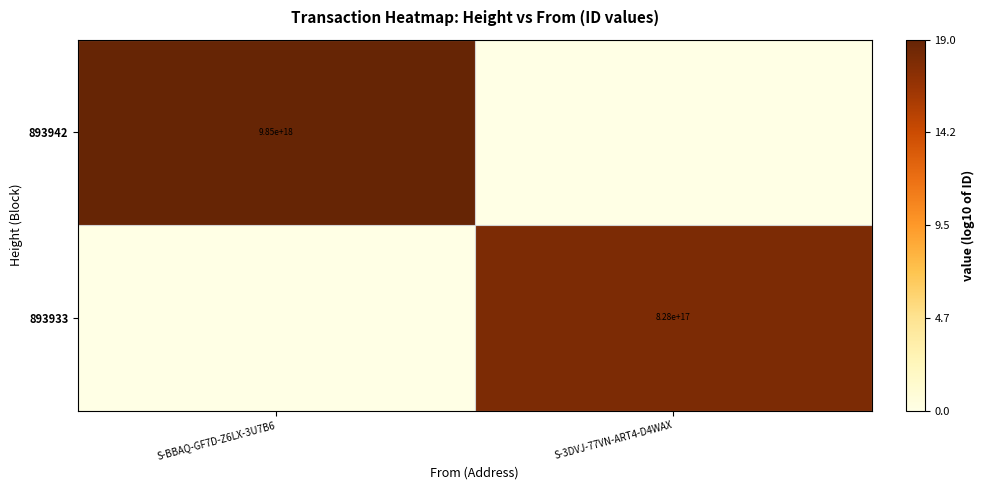

True or false: 893942 has a value of 14032399903002023936 at S-BBAQ-GF7D-Z6LX-3U7B6.

False